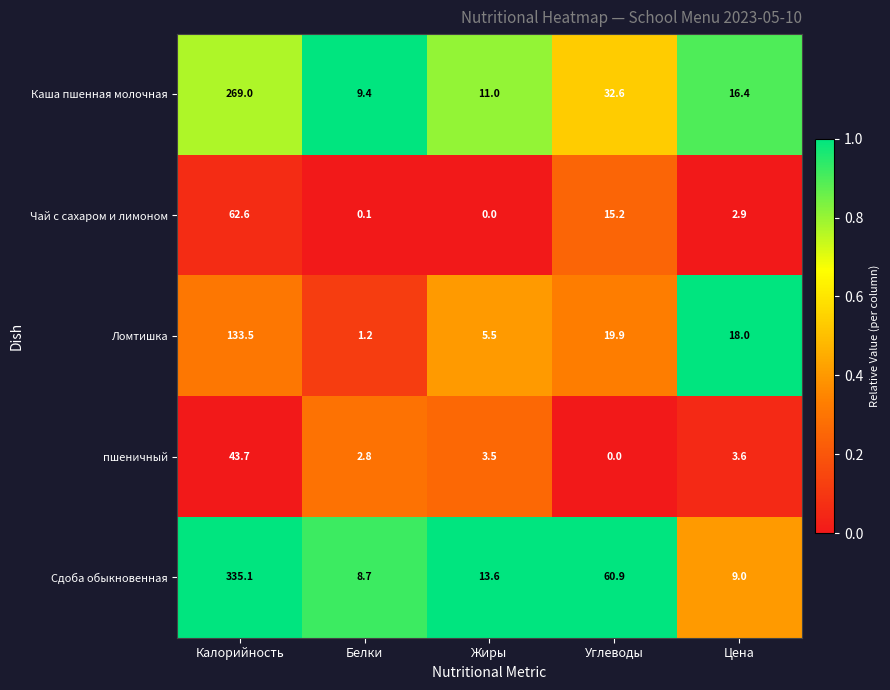

What is the sum of all пшеничный values?

53.6